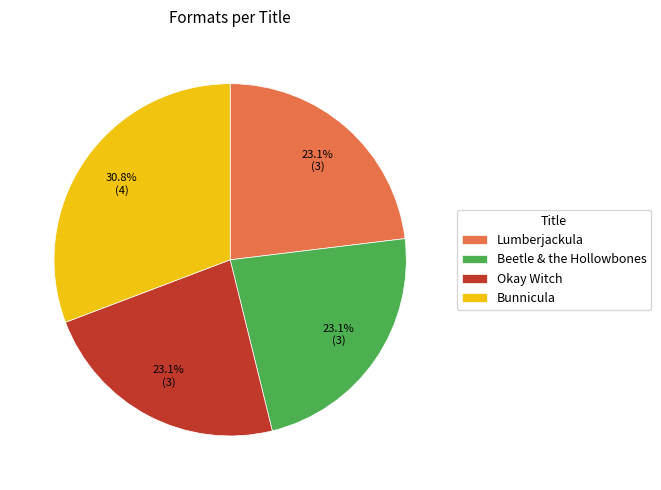

What is the largest slice in the pie chart?

Bunnicula